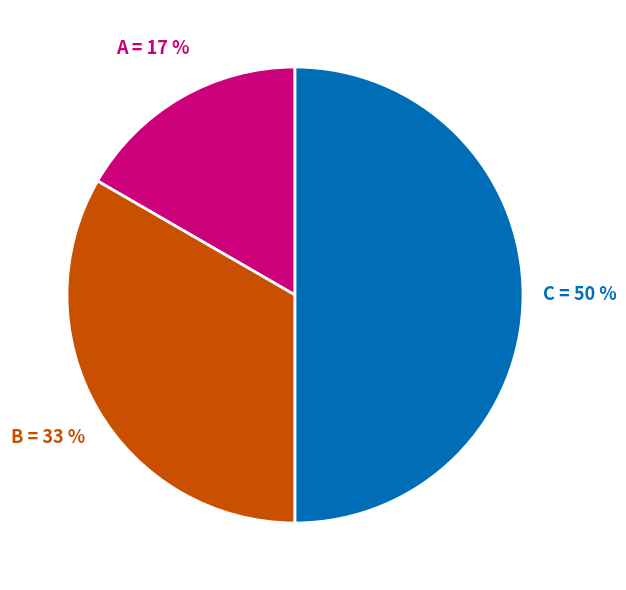

To the nearest percent, what is the difference between the largest and smallest slice percentages?

33%